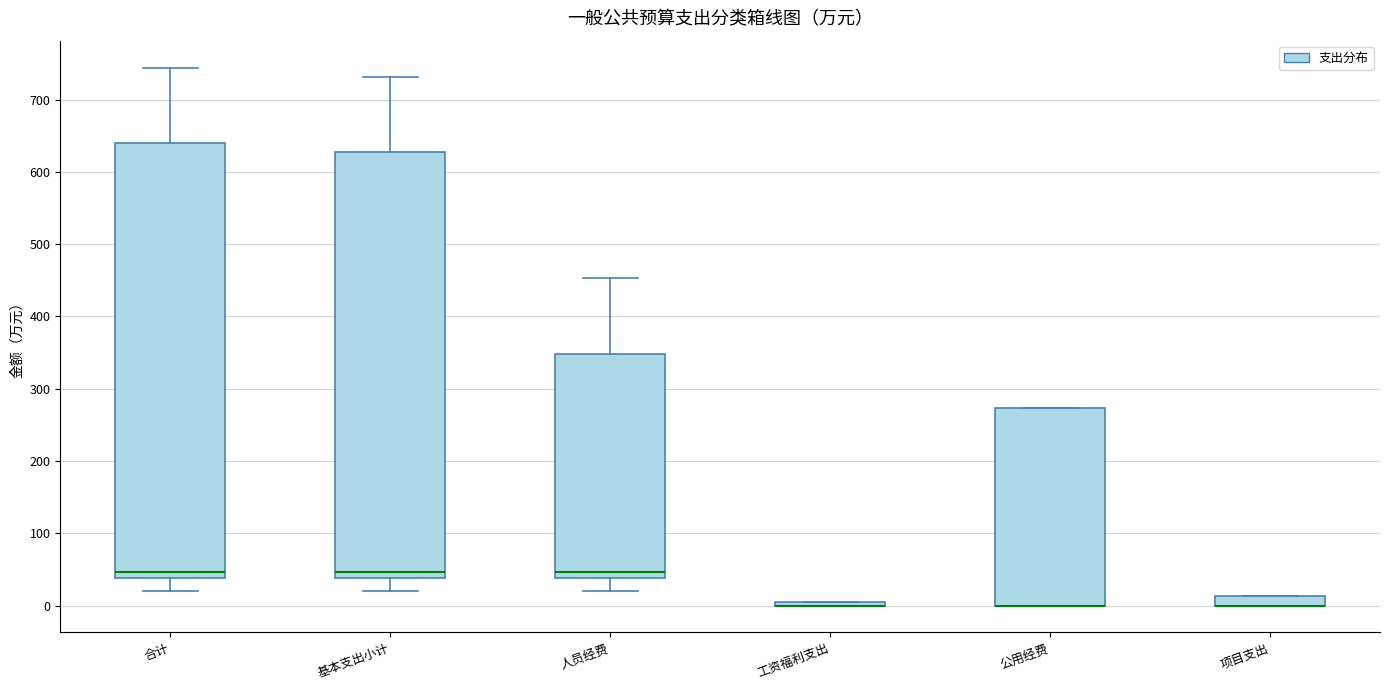

Which box is the tallest, from its lower edge to its upper edge?

合计